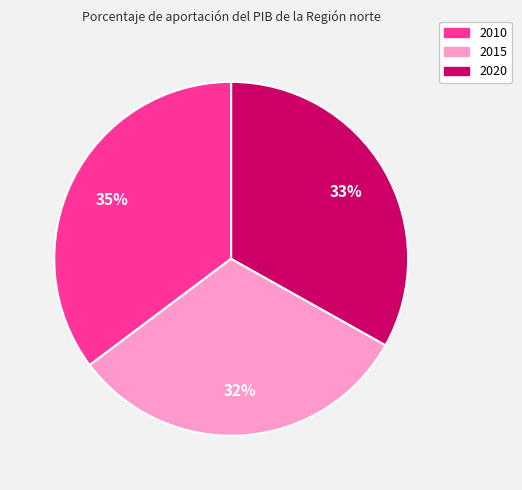

How many segments does this pie chart have?

3